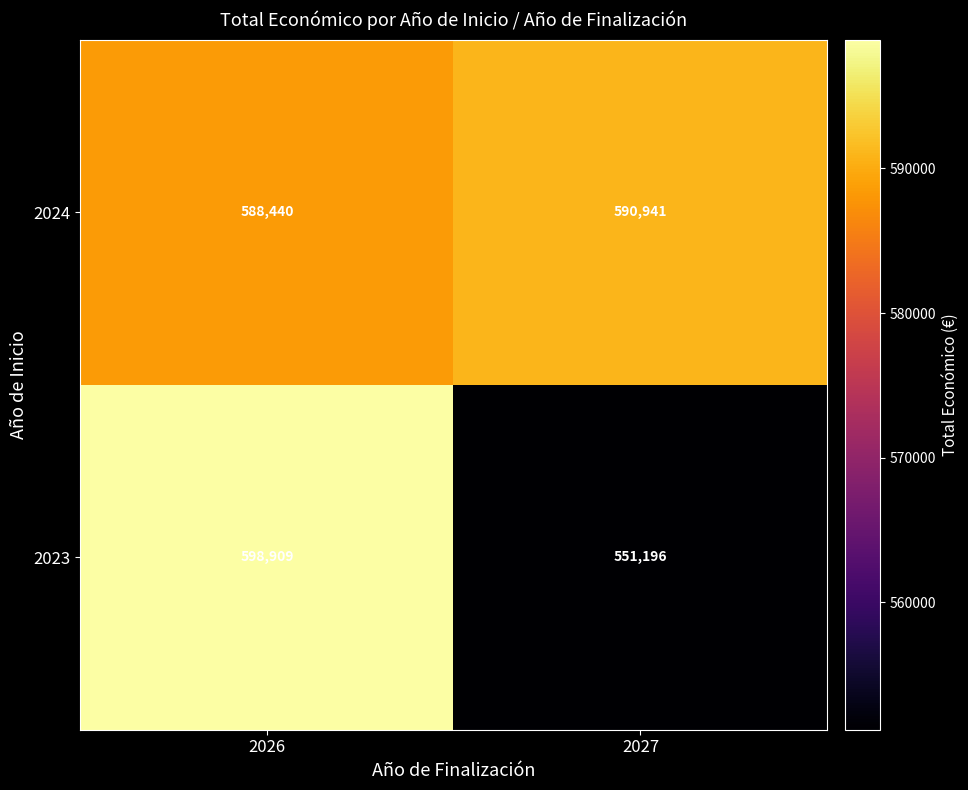

At which category is the sum across all series the highest?

2026